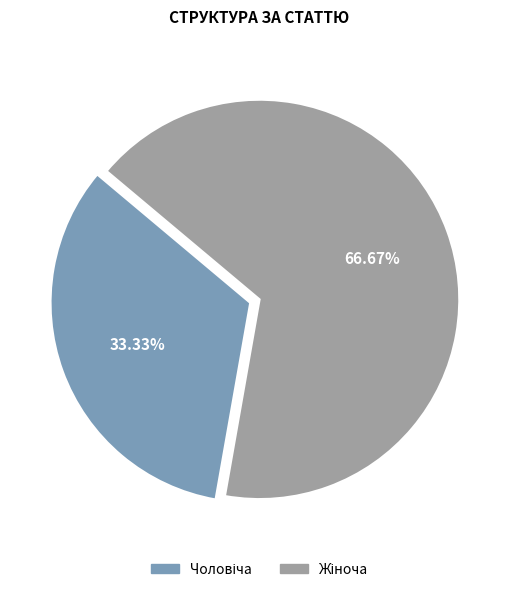

Does any single category account for the majority?

Yes